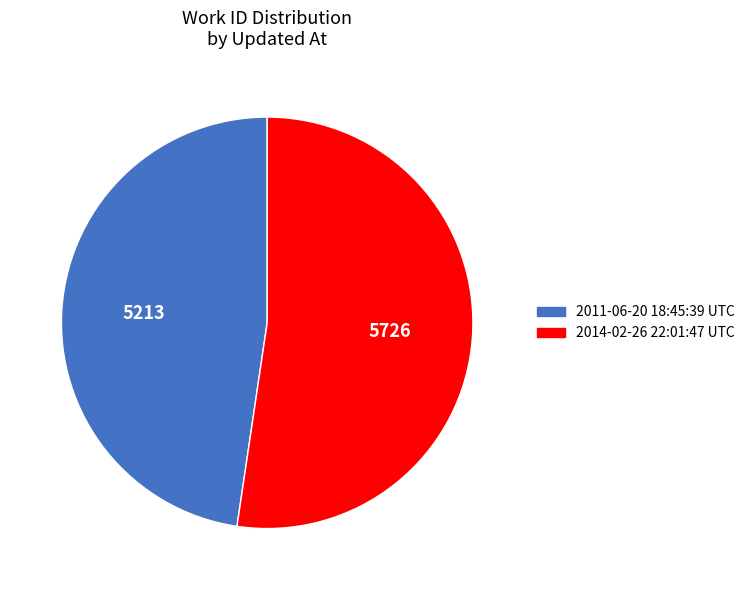

Rank the categories by value from highest to lowest.

2014-02-26 22:01:47 UTC, 2011-06-20 18:45:39 UTC